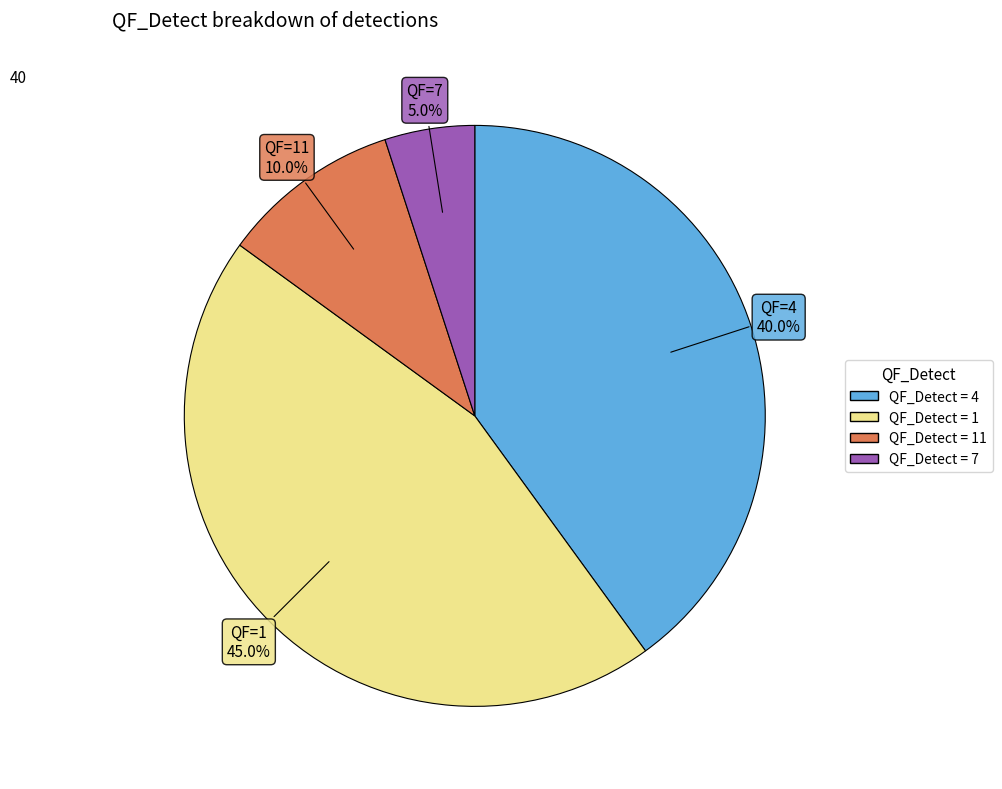

Count the number of slices in the pie.

4